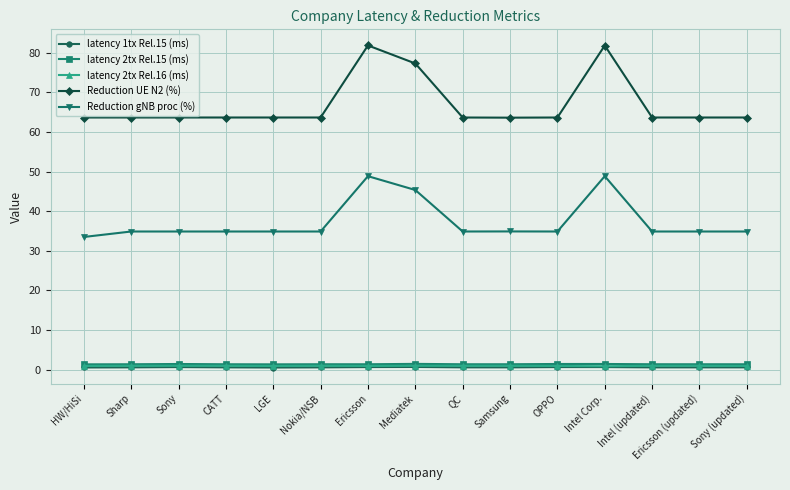

Is it true that Reduction UE N2 (%) equals 63.6 at HW/HiSi?

True